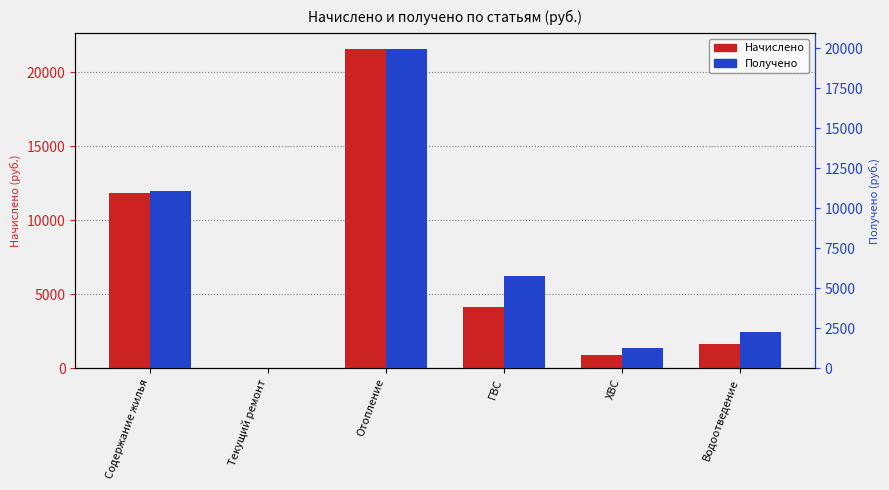

What is the sum of the Получено values at Водоотведение and Содержание жилья?

13351.2